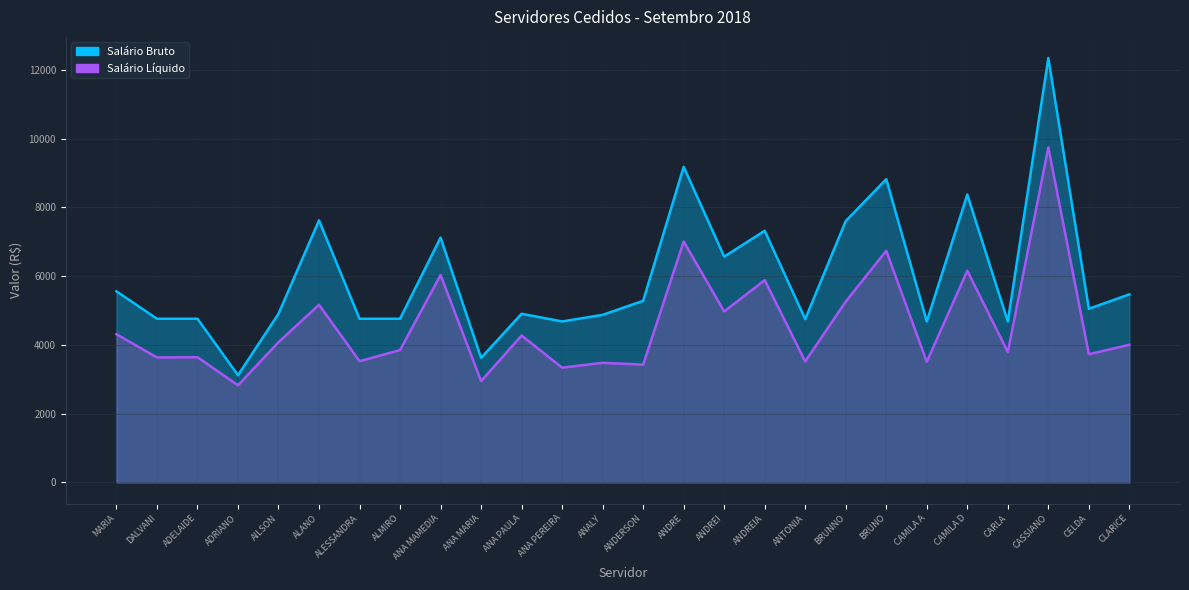

True or false: Salário Bruto has more than 1 interior local peaks.

True